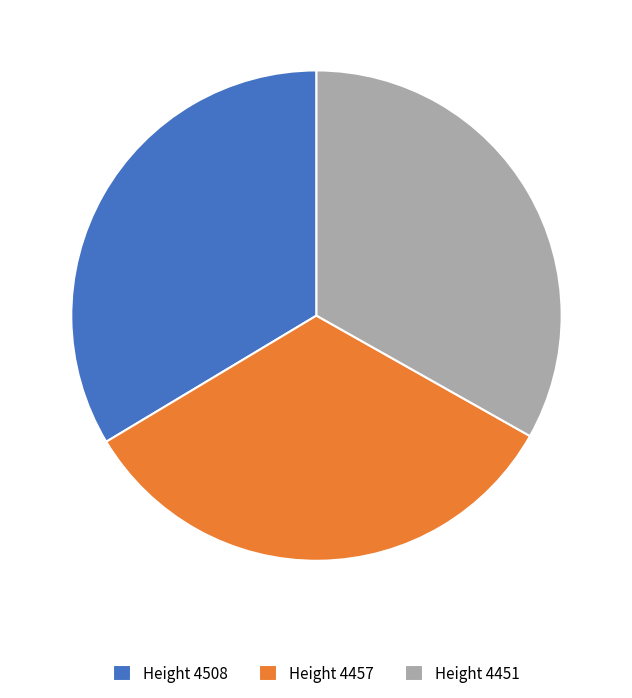

What is the ratio of the value at Height 4508 to the value at Height 4457?

1.0